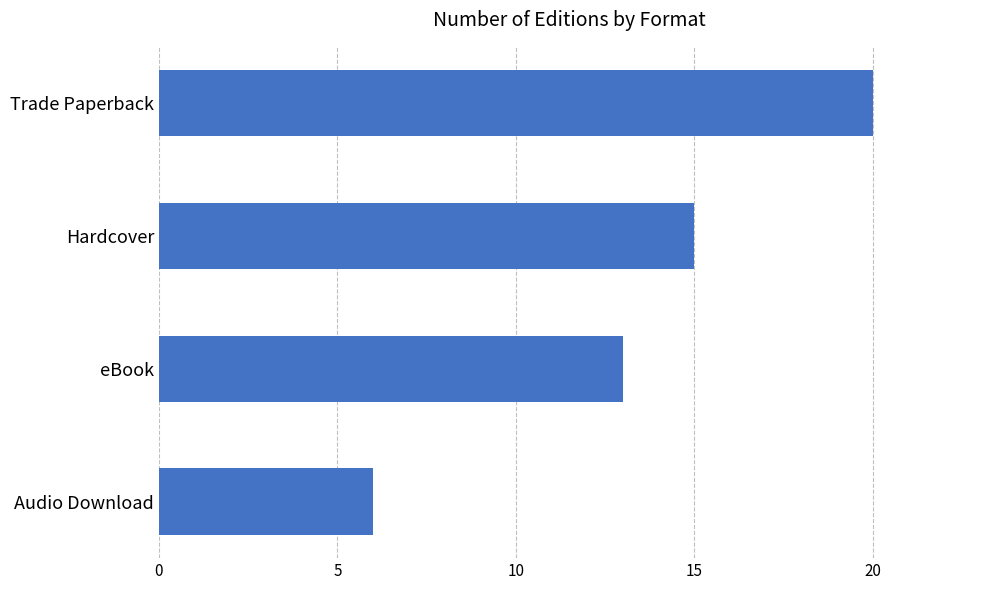

What is the smallest value displayed?

6